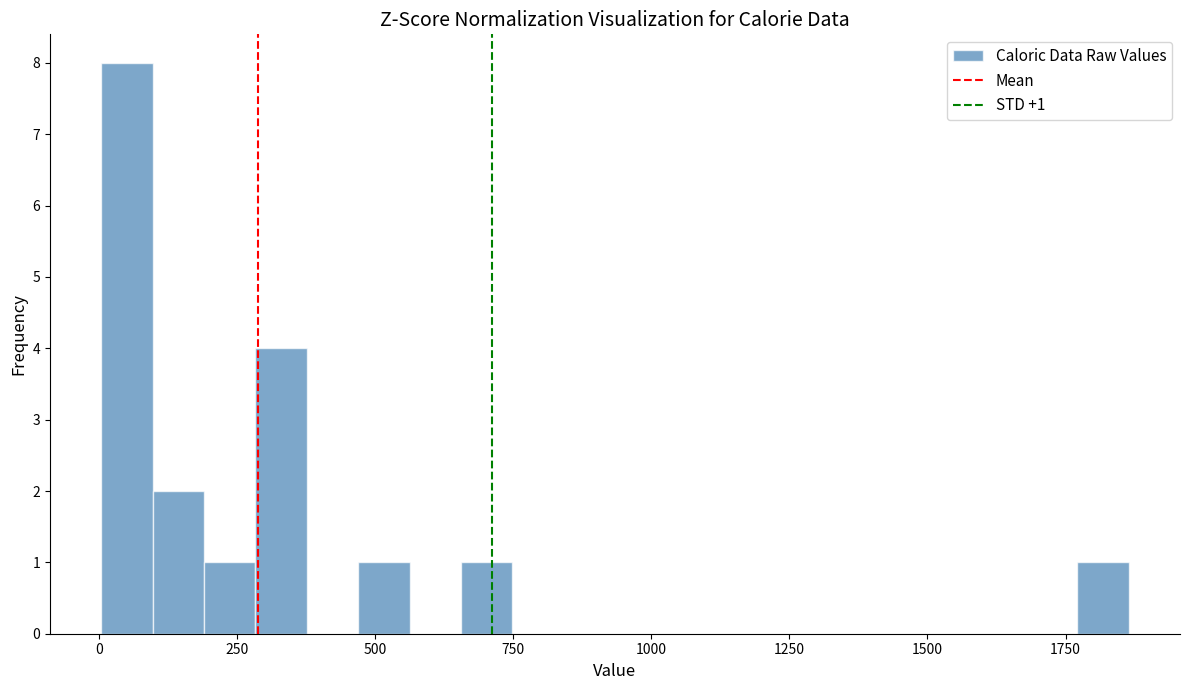

Read against the x-axis, roughly where is the centre of the tallest bar?

50